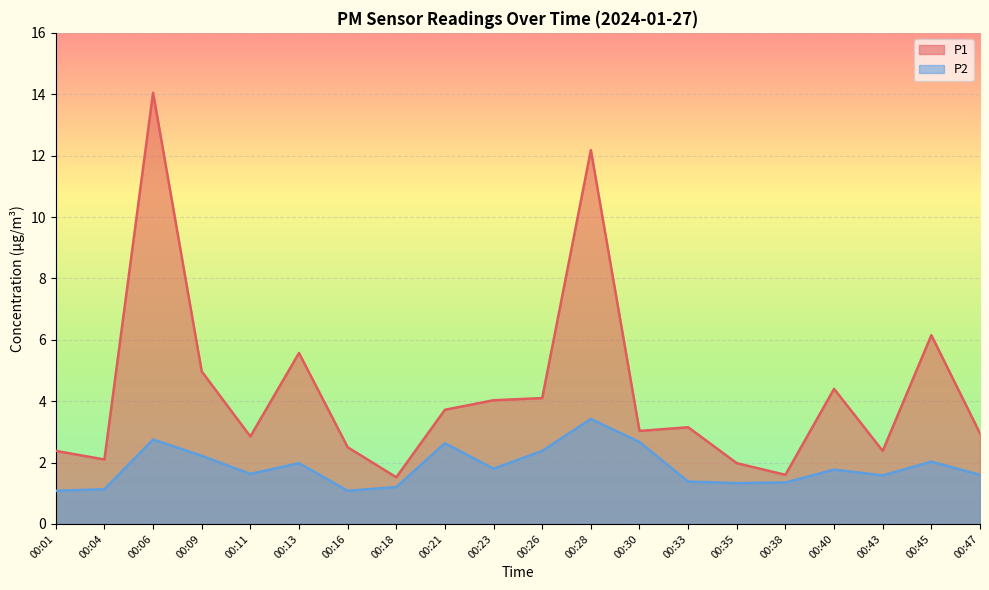

What is the difference between the maximum and minimum values in the P2 series?

2.3